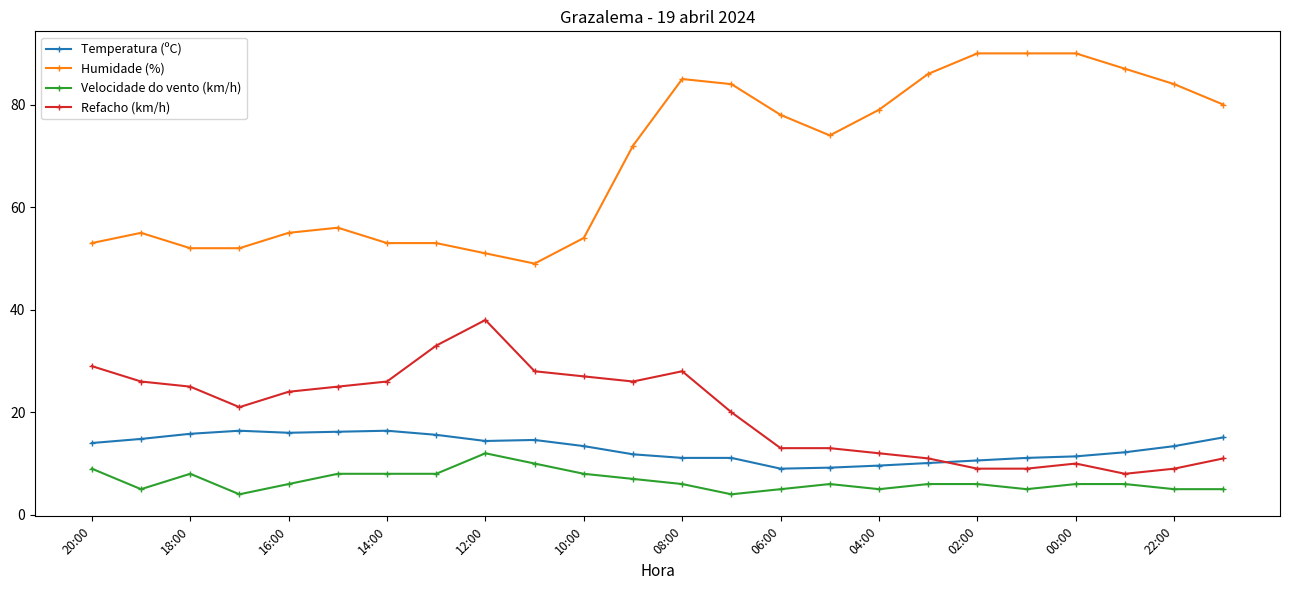

What are all the series names shown in the legend?

Temperatura (ºC), Humidade (%), Velocidade do vento (km/h), Refacho (km/h)